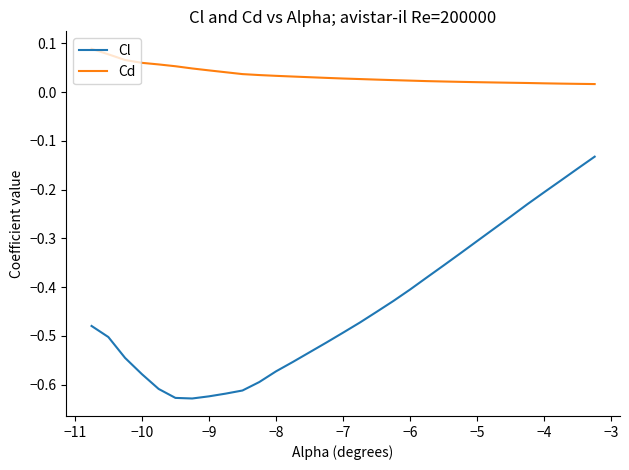

What is the difference between the maximum and minimum values in the Cl series?

0.5